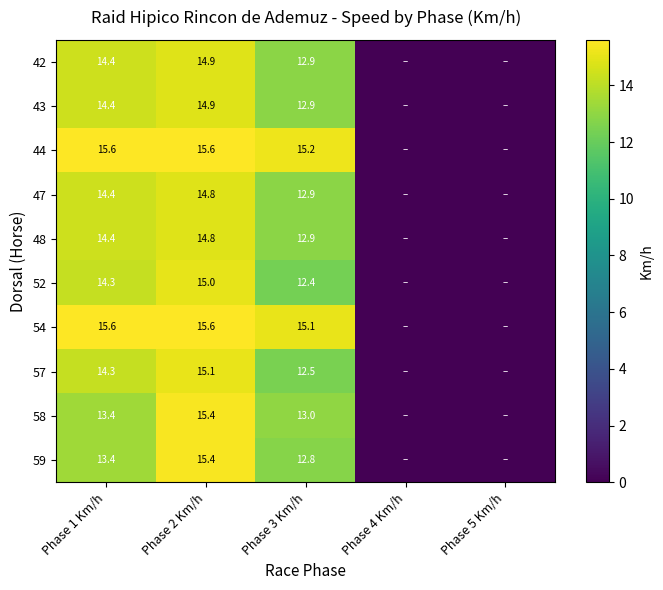

What is the spread (max minus min) of values at Phase 2 Km/h?

0.8